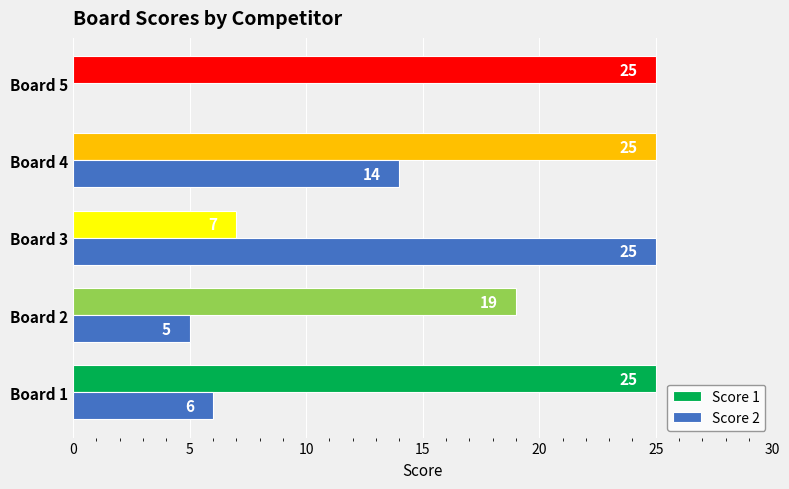

Where is Score 1 nearest to the value 16?

Board 2